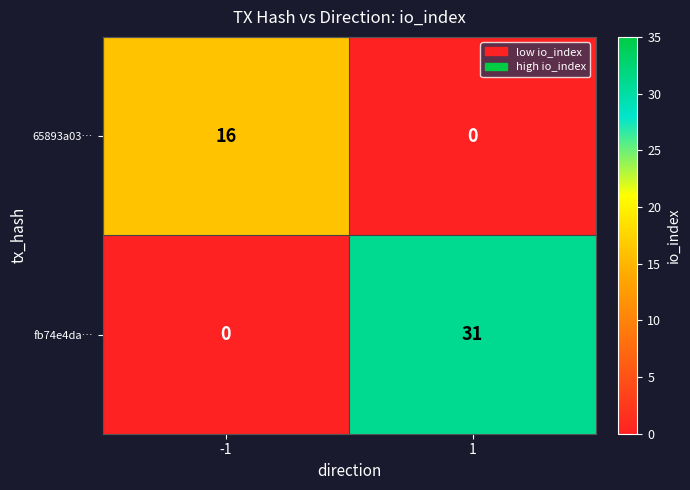

Between -1 and 1, which series saw the biggest shift?

fb74e4da…